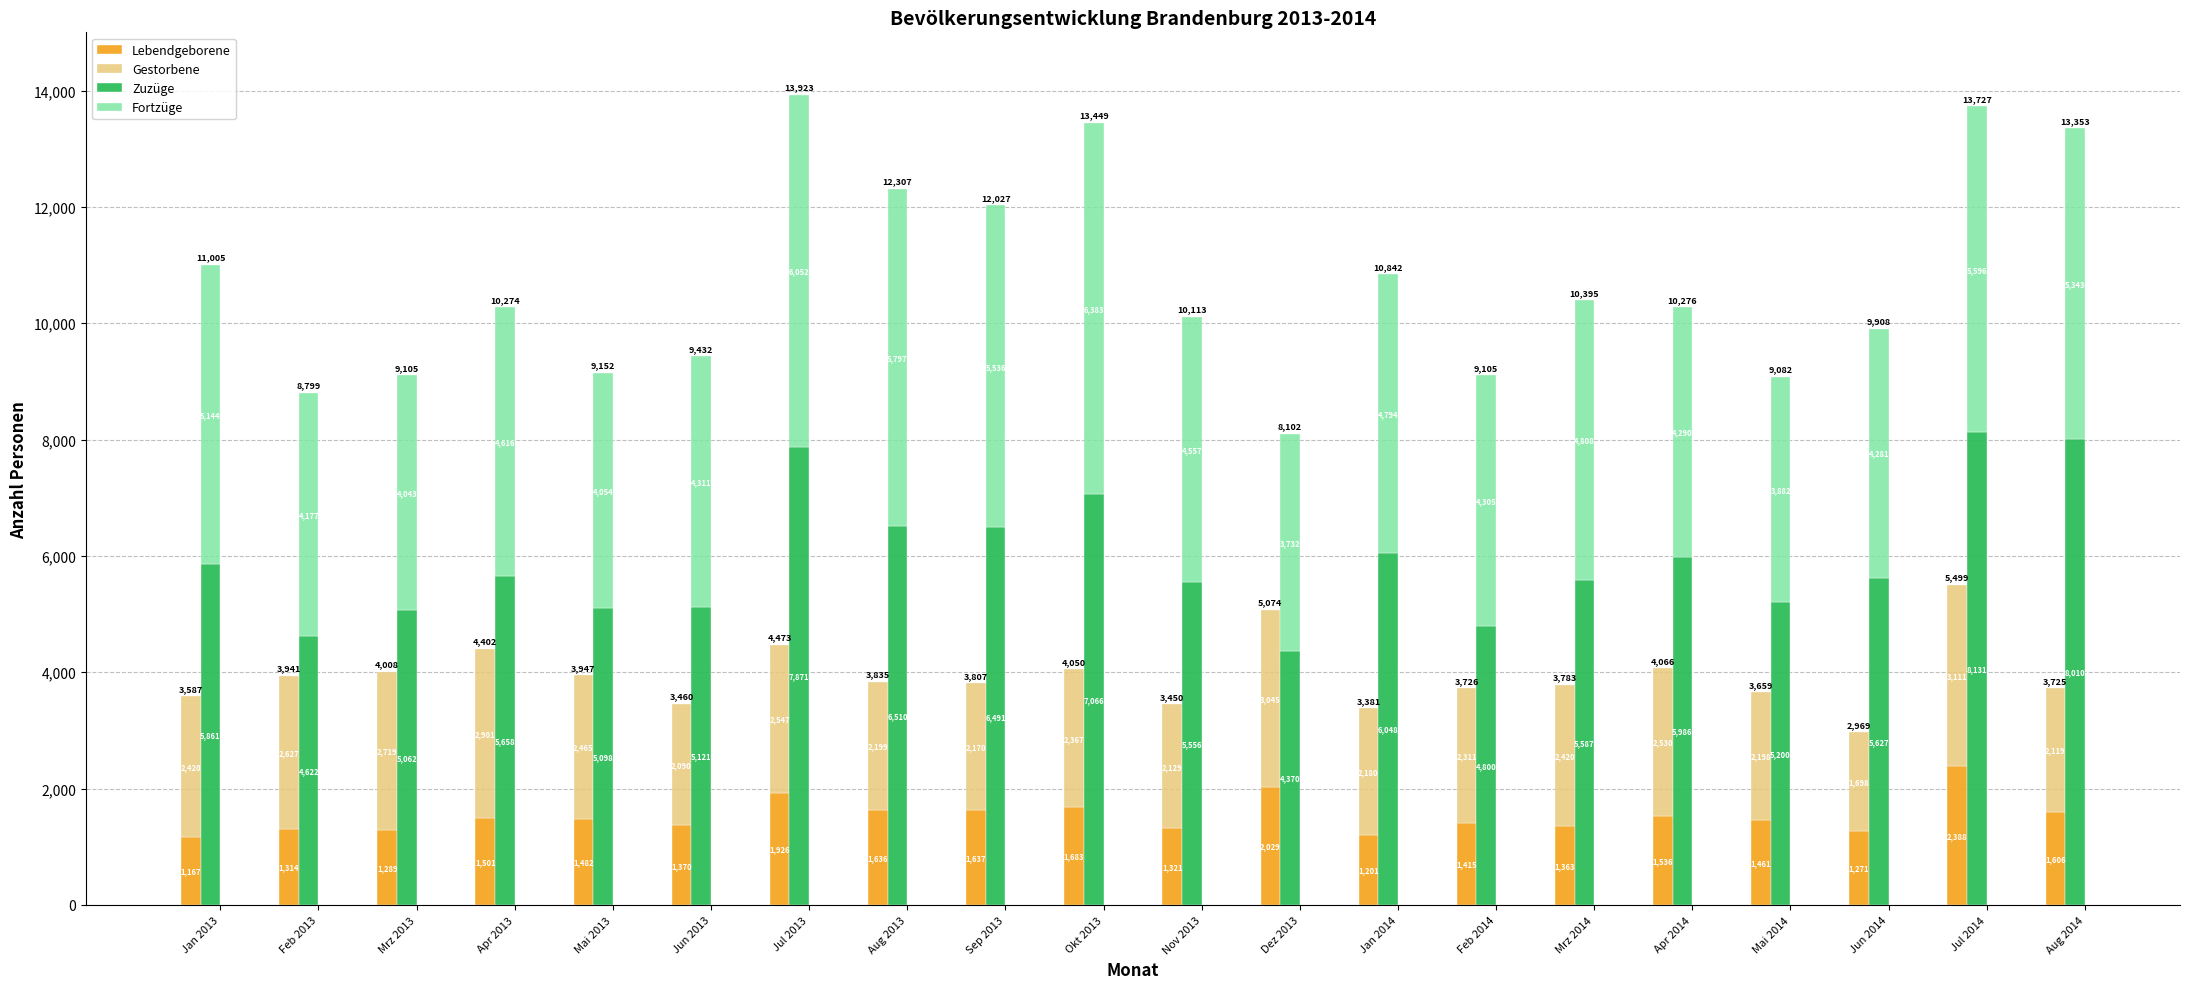

What value does the Zuzüge series have at Mai 2013?

5098